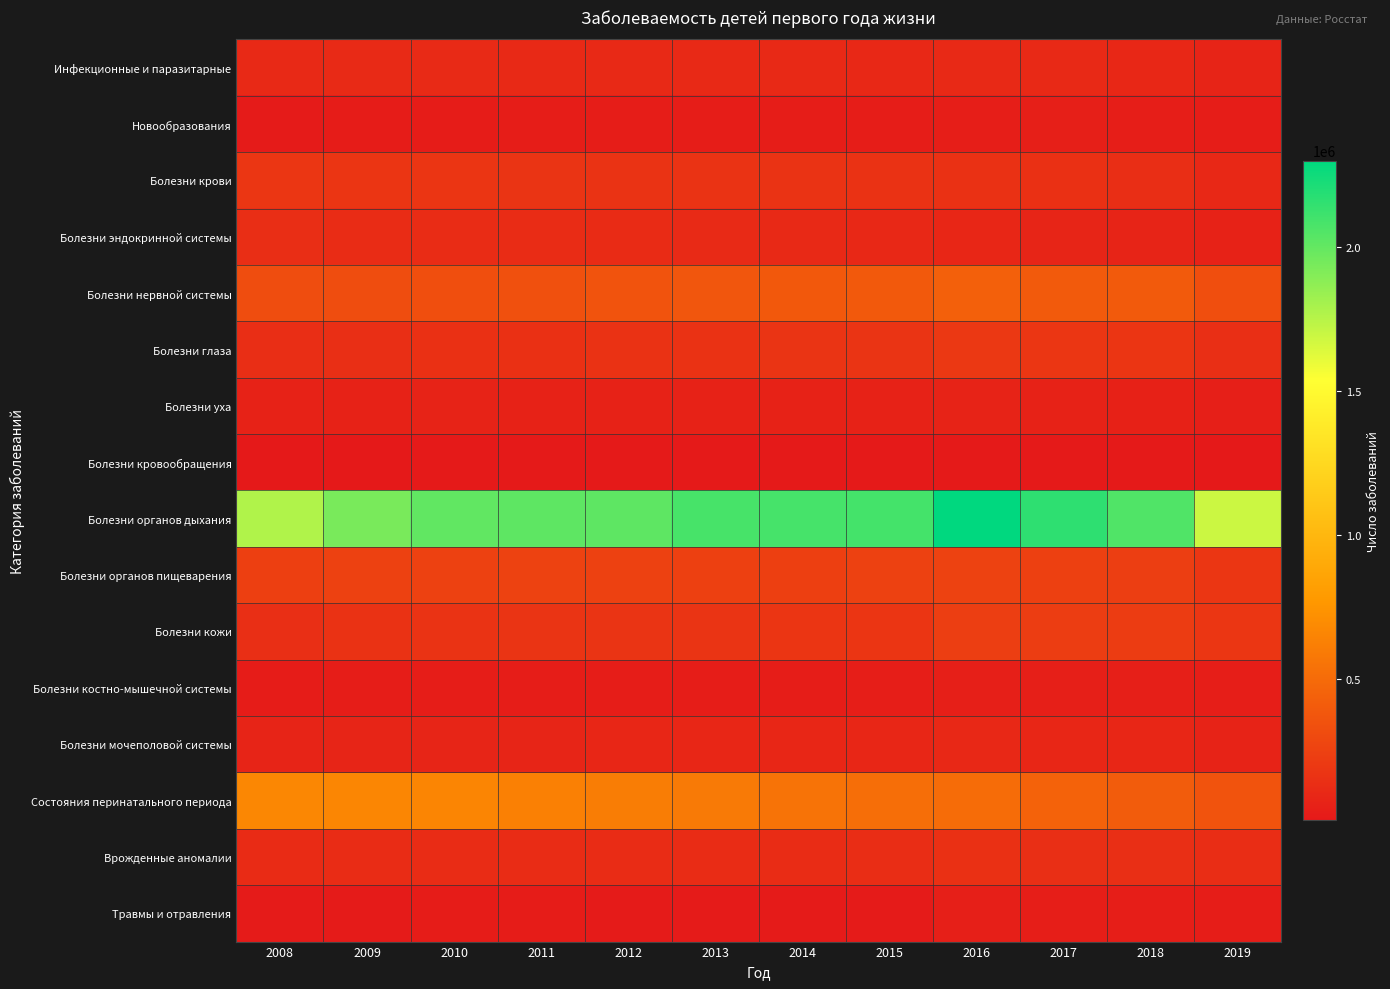

Reading left to right, extract all data points from this chart.

Инфекционные и паразитарные: 2008=111307	2009=113498	2010=115959	2011=110056	2012=108067	2013=107169	2014=105208	2015=103122	2016=109500	2017=104032	2018=97278	2019=76505
Новообразования: 2008=23868	2009=28675	2010=31170	2011=32661	2012=34895	2013=35360	2014=36579	2015=37871	2016=44807	2017=45267	2018=43652	2019=37459
Болезни крови: 2008=184308	2009=181889	2010=181399	2011=173525	2012=167789	2013=166966	2014=166991	2015=164762	2016=154491	2017=148005	2018=136986	2019=99487
Болезни эндокринной системы: 2008=135149	2009=129944	2010=128857	2011=122485	2012=117900	2013=112750	2014=107898	2015=102963	2016=91773	2017=83909	2018=78477	2019=65808
Болезни нервной системы: 2008=319904	2009=325956	2010=331203	2011=343844	2012=357957	2013=372876	2014=385160	2015=393611	2016=434361	2017=402312	2018=398390	2019=329031
Болезни глаза: 2008=135765	2009=139328	2010=150225	2011=151930	2012=159840	2013=163899	2014=170950	2015=173612	2016=195507	2017=184173	2018=179311	2019=145110
Болезни уха: 2008=64889	2009=67065	2010=67877	2011=66899	2012=65914	2013=66908	2014=66089	2015=64699	2016=69348	2017=64150	2018=61061	2019=48748
Болезни кровообращения: 2008=9249	2009=12066	2010=14367	2011=17450	2012=14082	2013=14938	2014=15204	2015=15004	2016=16467	2017=17126	2018=17131	2019=12672
Болезни органов дыхания: 2008=1767882	2009=1936786	2010=2004638	2011=2013065	2012=2017010	2013=2080813	2014=2088193	2015=2090177	2016=2299198	2017=2157086	2018=2057312	2019=1689480
Болезни органов пищеварения: 2008=238041	2009=246627	2010=249979	2011=256025	2012=248871	2013=244654	2014=240215	2015=253925	2016=255267	2017=243121	2018=236598	2019=184135
Болезни кожи: 2008=147833	2009=162339	2010=168896	2011=171156	2012=172739	2013=174511	2014=175795	2015=176296	2016=232974	2017=227221	2018=219668	2019=184426
Болезни костно-мышечной системы: 2008=29983	2009=32179	2010=35941	2011=34155	2012=37394	2013=38656	2014=39814	2015=40727	2016=48531	2017=48115	2018=47617	2019=42661
Болезни мочеполовой системы: 2008=78413	2009=83246	2010=84312	2011=85050	2012=85402	2013=88298	2014=87743	2015=89391	2016=100288	2017=92731	2018=87978	2019=70414
Состояния перинатального периода: 2008=668991	2009=660275	2010=654395	2011=629903	2012=608785	2013=588459	2014=546280	2015=517201	2016=505965	2017=450189	2018=411635	2019=359238
Врожденные аномалии: 2008=120719	2009=123115	2010=125288	2011=124450	2012=127345	2013=124720	2014=130005	2015=130451	2016=150503	2017=139734	2018=141357	2019=132518
Травмы и отравления: 2008=26425	2009=26263	2010=27244	2011=27189	2012=26174	2013=25611	2014=25391	2015=25108	2016=46026	2017=41753	2018=41578	2019=35762